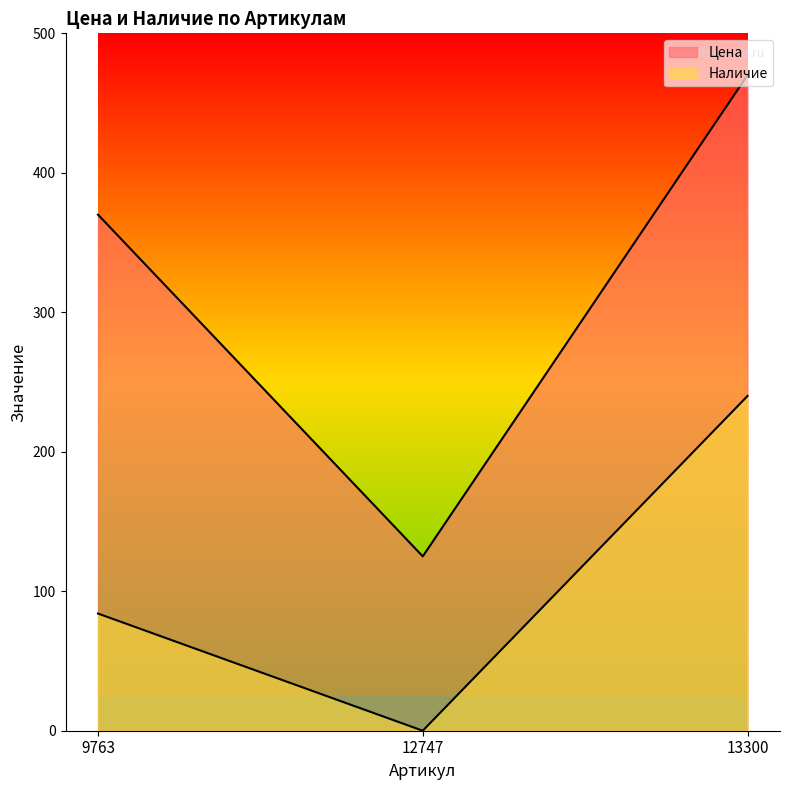

At how many categories does at least one series exceed 232?

2